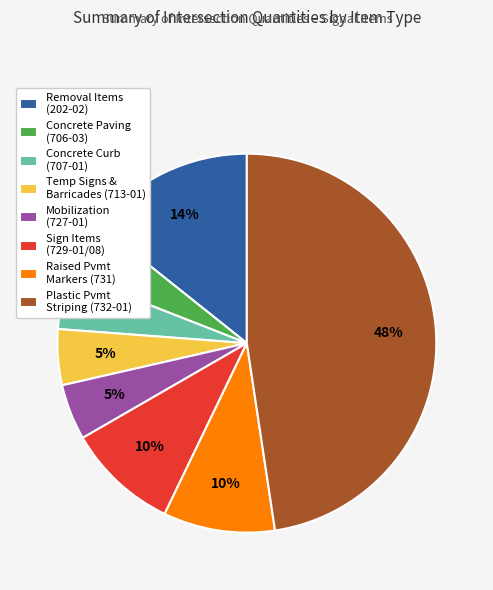

Which category has the biggest portion of the pie?

Plastic Pvmt Striping (732-01)